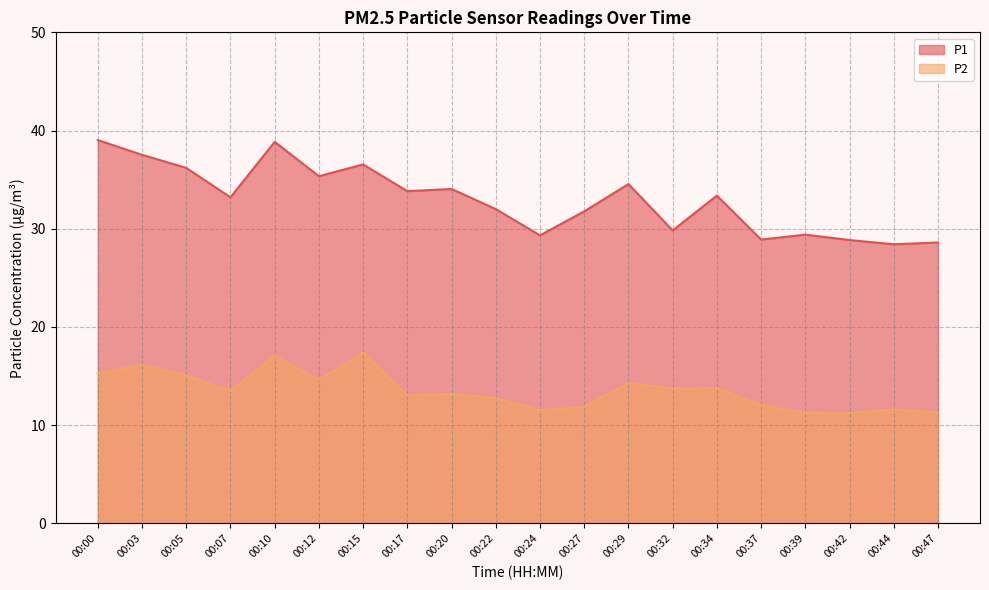

Reading left to right, extract all data points from this chart.

P1: 39.0	37.5	36.2	33.2	38.9	35.4	36.5	33.8	34.0	32.0	29.3	31.8	34.5	29.8	33.4	28.9	29.4	28.9	28.4	28.6
P2: 15.3	16.1	15.1	13.5	17.1	14.6	17.4	13.0	13.2	12.8	11.5	11.9	14.3	13.7	13.8	12.1	11.2	11.2	11.6	11.3